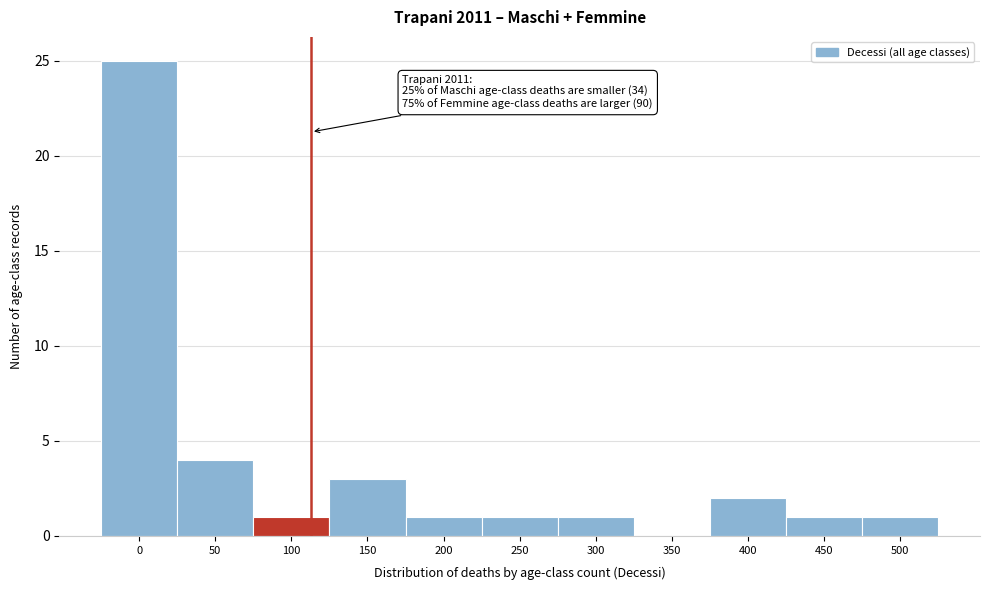

Reading left to right, extract all data points from this chart.

0=25	50=4	100=1	150=3	200=1	250=1	300=1	350=0	400=2	450=1	500=1